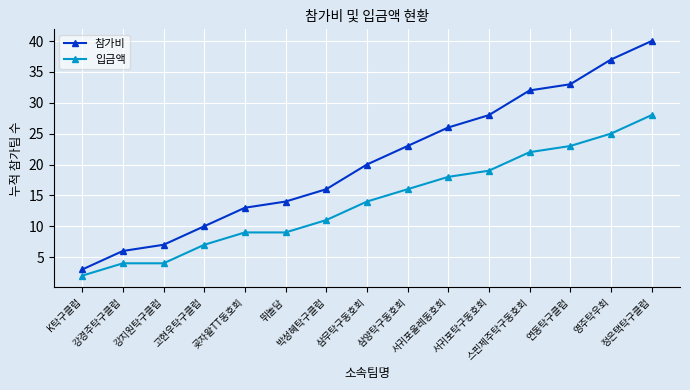

Reading left to right, list all the values displayed in this chart.

참가비: 3	6	7	10	13	14	16	20	23	26	28	32	33	37	40
입금액: 2	4	4	7	9	9	11	14	16	18	19	22	23	25	28